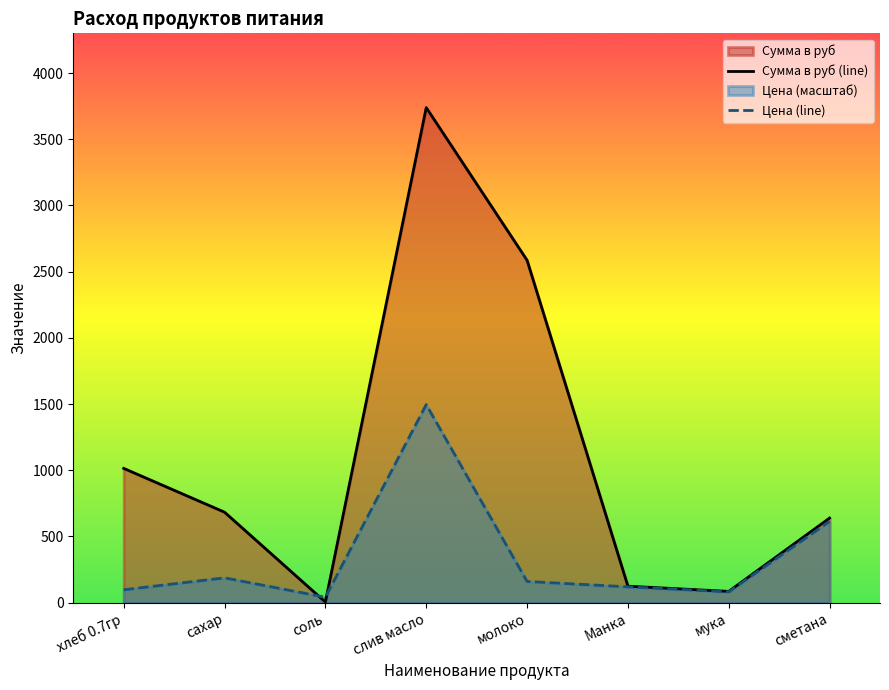

What position from the right is сметана?

1